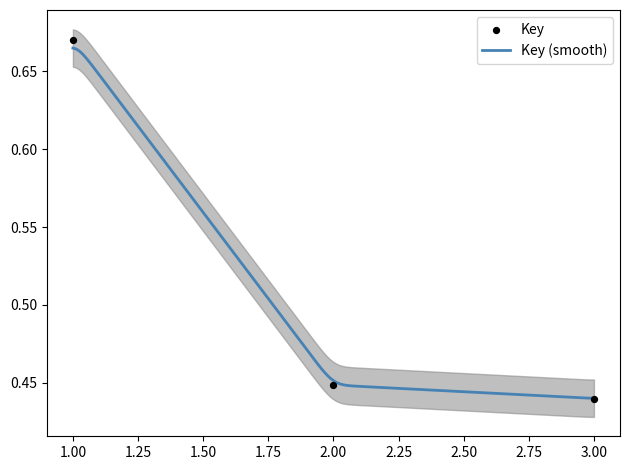

What is the change in value from 1 to 3?

-0.2